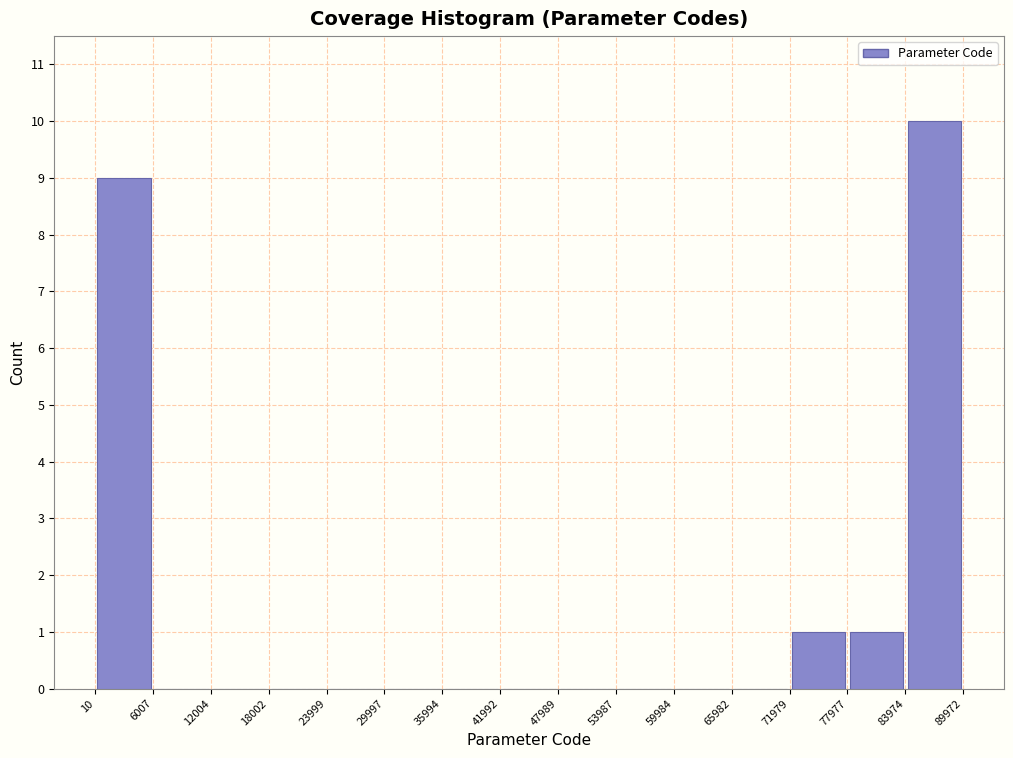

Reading left to right, list every bar in this chart as the range it spans on the x-axis followed by its height. The values are not printed on the chart, so give them approximately, as read against the axis.

10 to 6007: 9
6007 to 12004: 0
12004 to 18002: 0
18002 to 23999: 0
23999 to 29997: 0
29997 to 35994: 0
35994 to 41992: 0
41992 to 47989: 0
47989 to 53987: 0
53987 to 59984: 0
59984 to 65982: 0
65982 to 71979: 0
71979 to 77977: 1
77977 to 83974: 1
83974 to 89972: 10